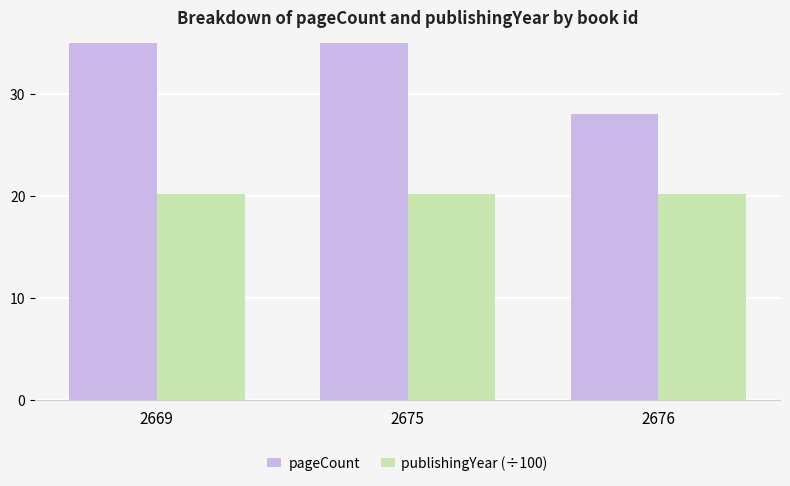

Rank the series by their average value, from highest to lowest.

pageCount, publishingYear (÷100)